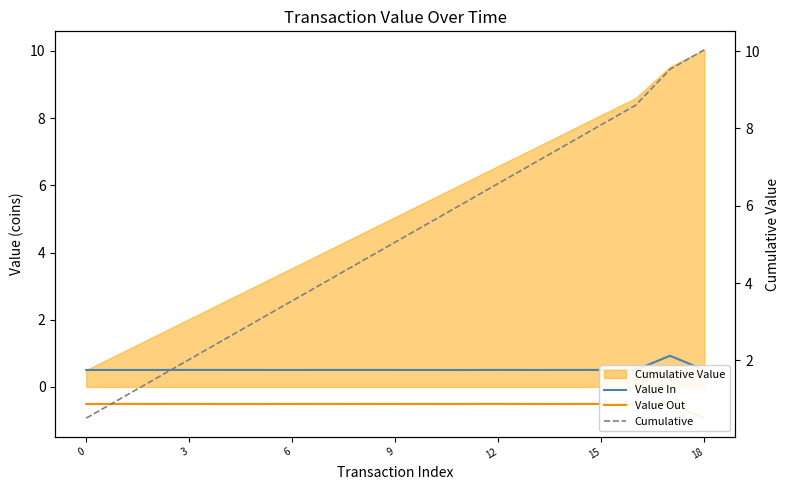

Reading right to left, extract all data points from this chart.

Value In: 0.5	0.9	0.5	0.5	0.5	0.5	0.5	0.5	0.5	0.5	0.5	0.5	0.5	0.5	0.5	0.5	0.5	0.5	0.5
Value Out: -0.9	-0.5	-0.5	-0.5	-0.5	-0.5	-0.5	-0.5	-0.5	-0.5	-0.5	-0.5	-0.5	-0.5	-0.5	-0.5	-0.5	-0.5	-0.5
Cumulative: 10.0	9.5	8.6	8.1	7.6	7.1	6.6	6.1	5.6	5.1	4.6	4.0	3.5	3.0	2.5	2.0	1.5	1.0	0.5